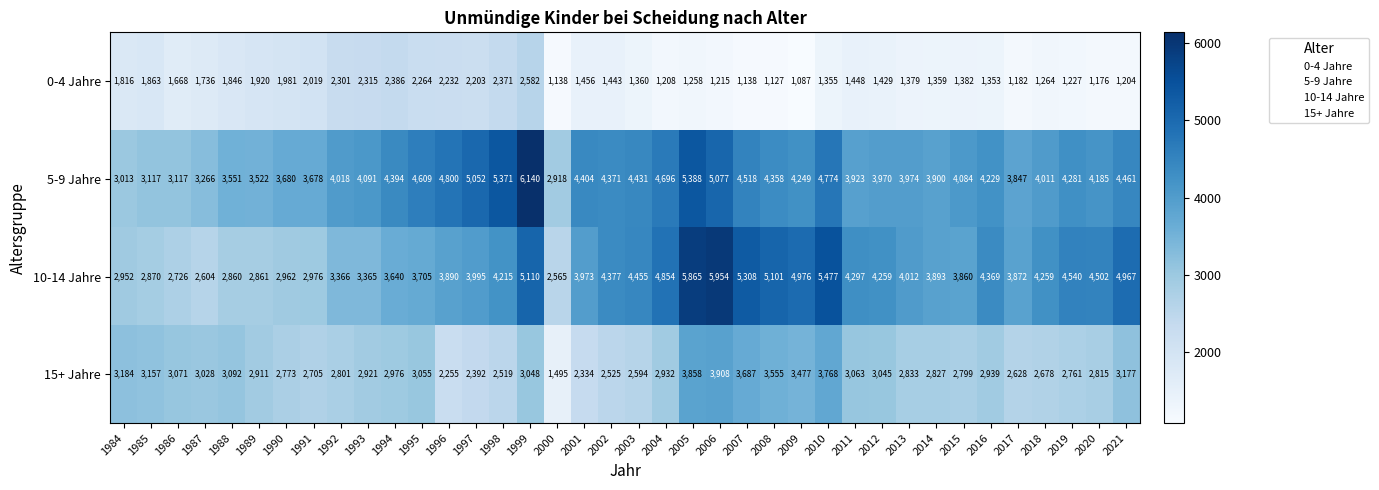

Rank the series at 1987 from lowest to highest value.

0-4 Jahre, 10-14 Jahre, 15+ Jahre, 5-9 Jahre